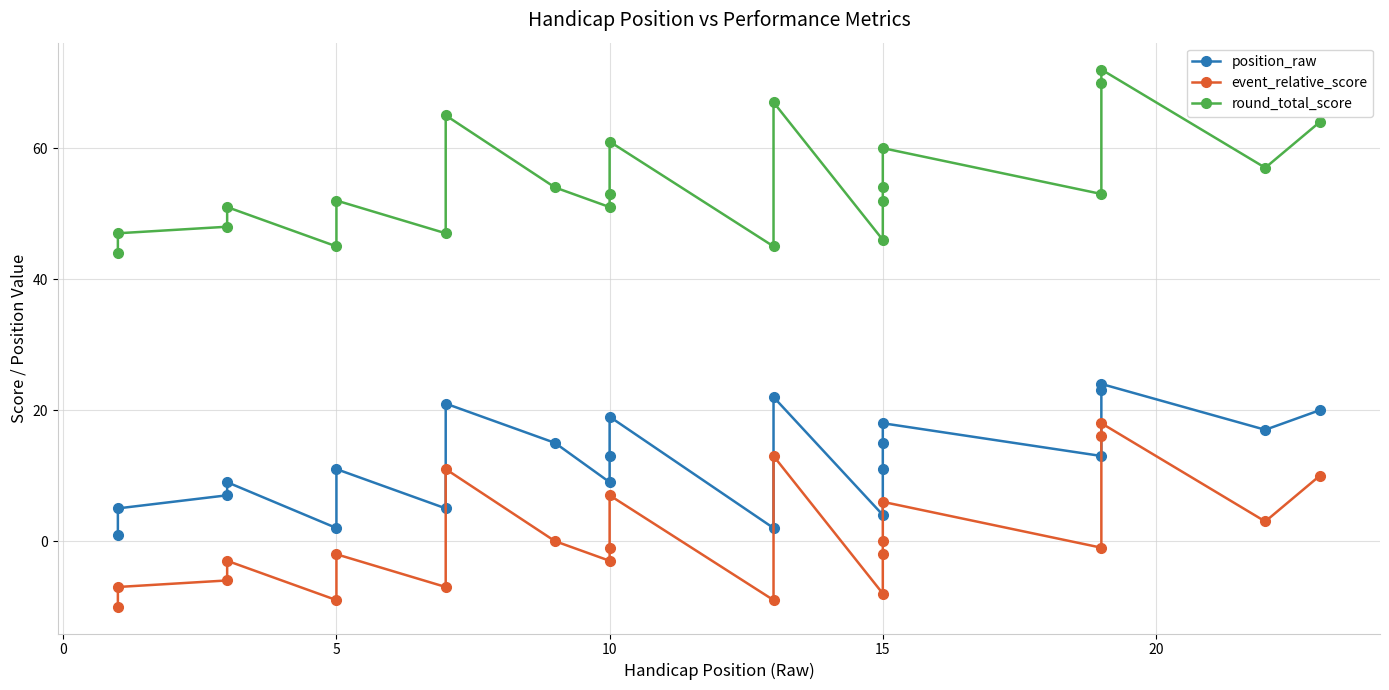

How many lines are shown in the chart?

3